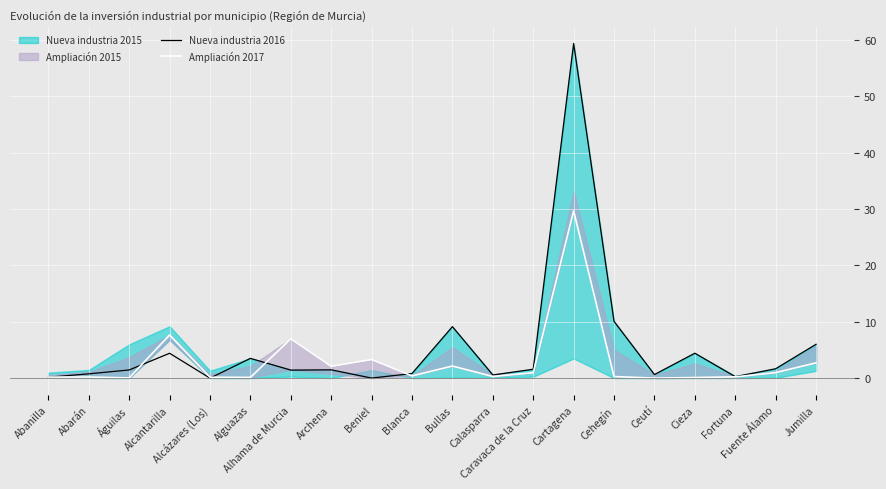

What is the average value of the Ampliación 2017 series?

2.9